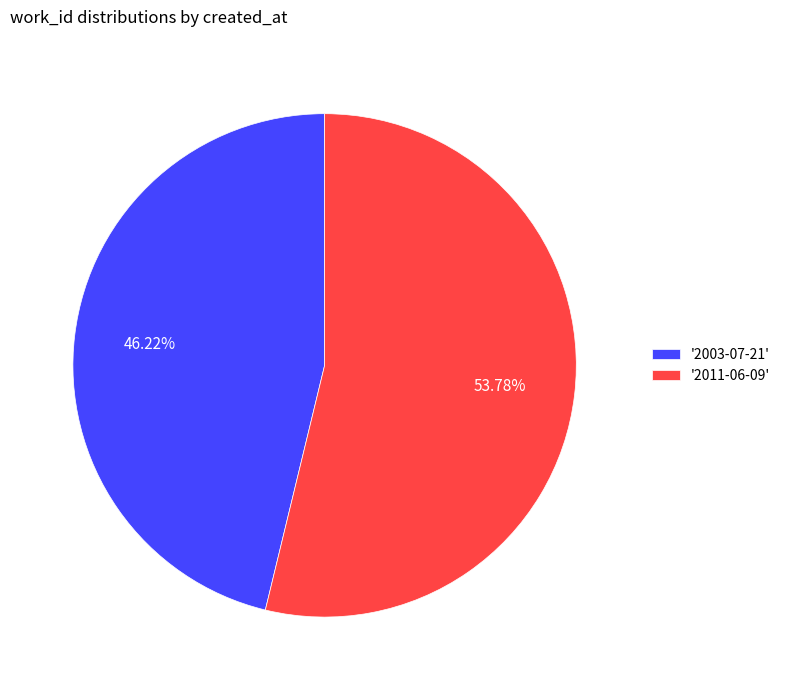

How many slices are in this pie chart?

2